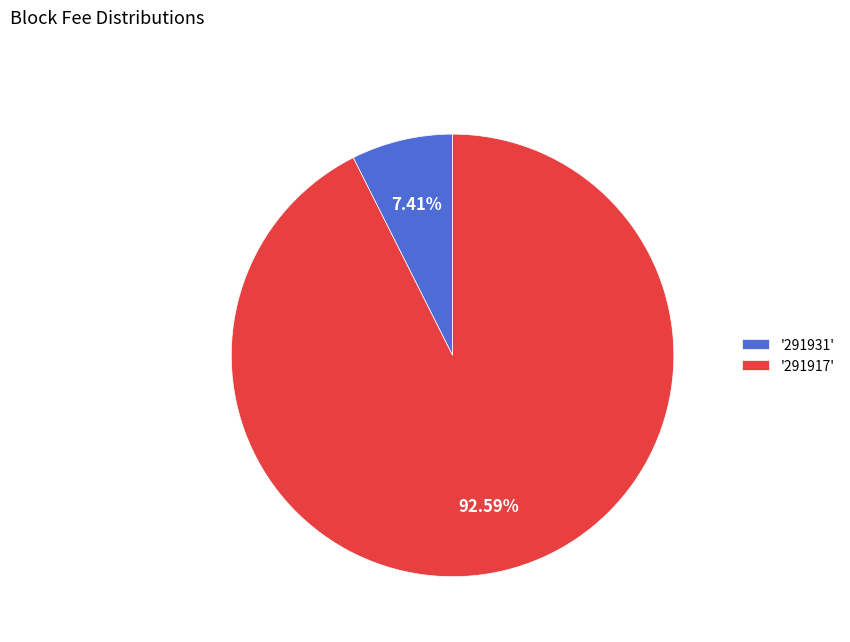

What is the smallest slice in the pie chart?

'291931'